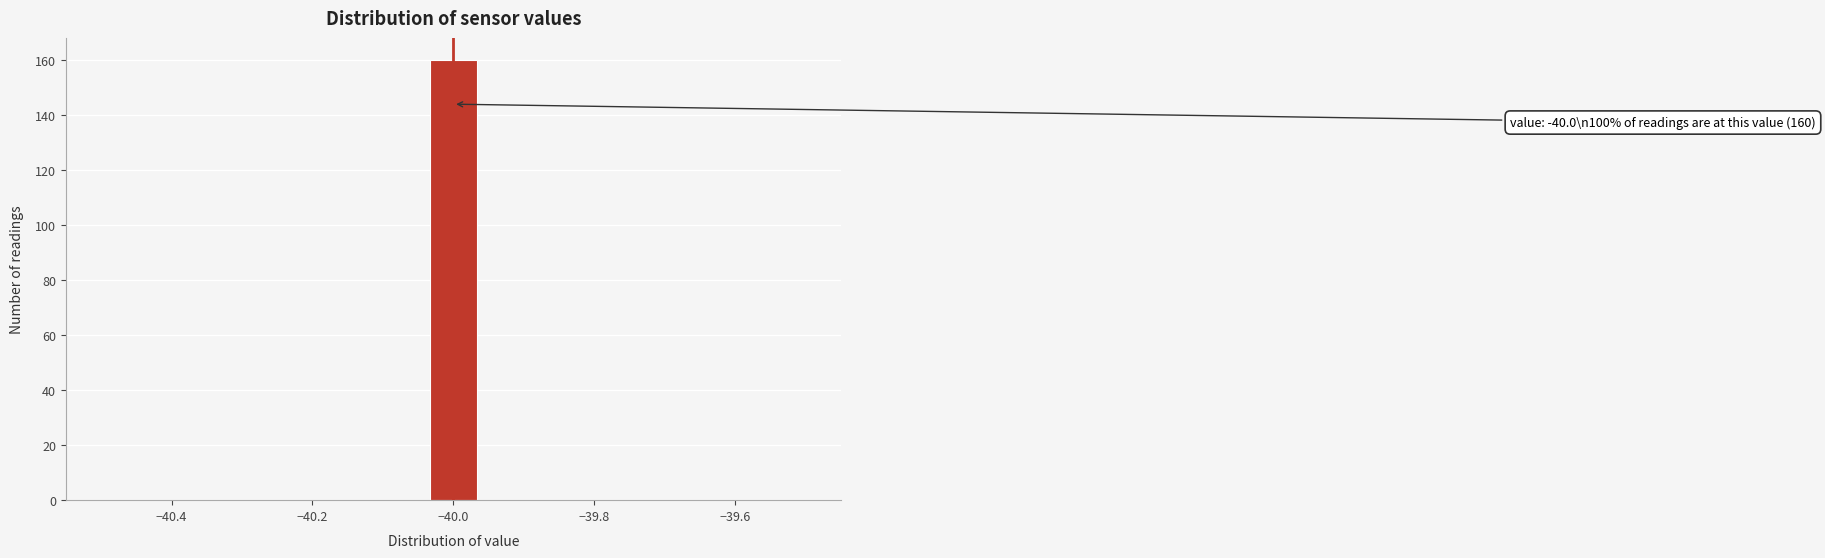

Around what value on the x-axis is the tallest bar? Give the approximate position of its centre, as read against the axis.

-40.00